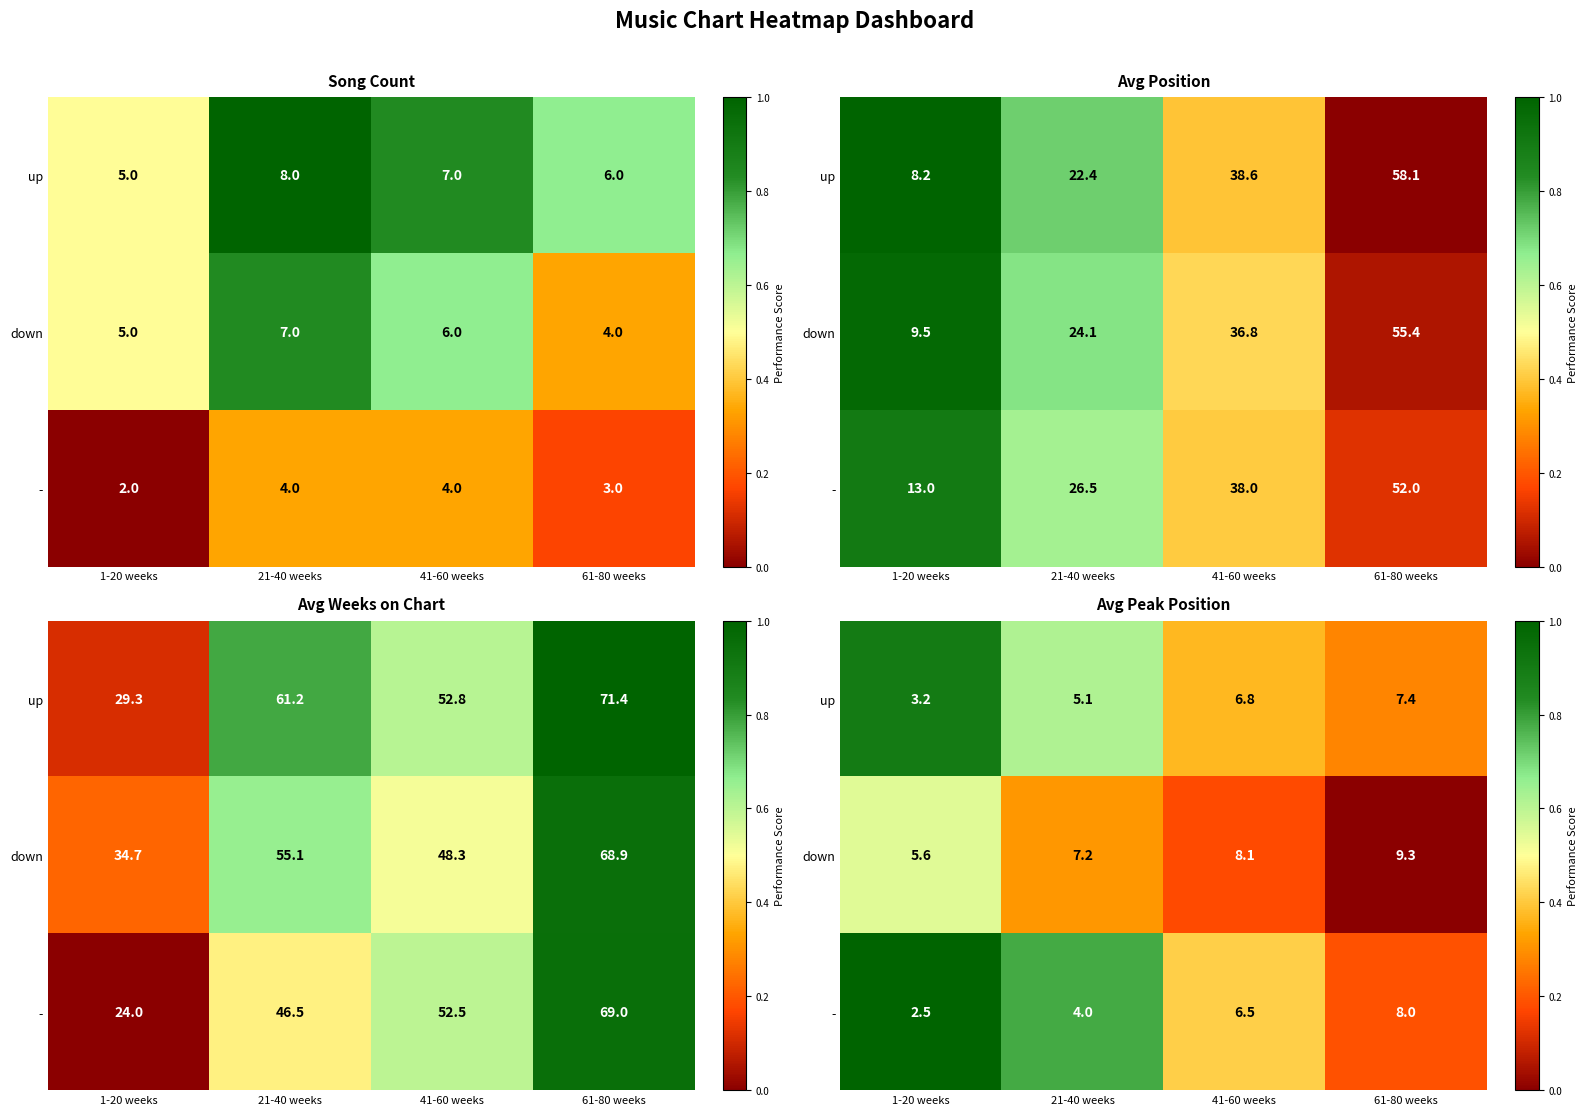

Rank the categories by down value from lowest to highest.

61-80 weeks, 41-60 weeks, 21-40 weeks, 1-20 weeks